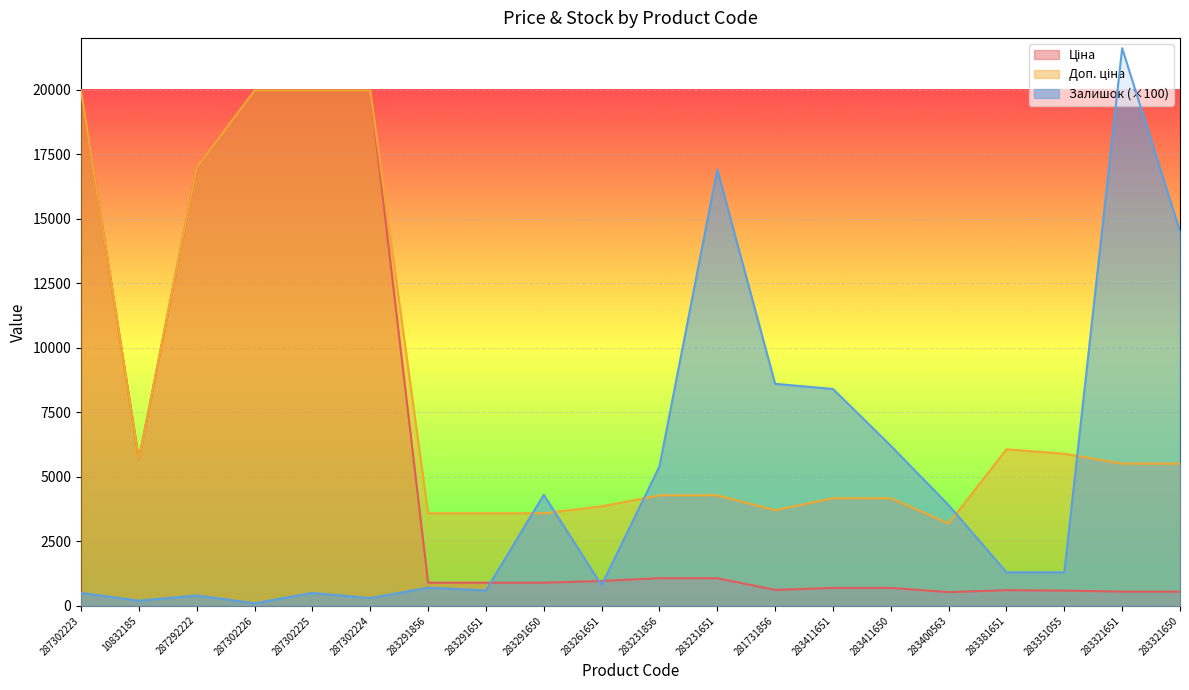

Rank the series at 283291651 from lowest to highest value.

Залишок, Ціна, Доп. ціна